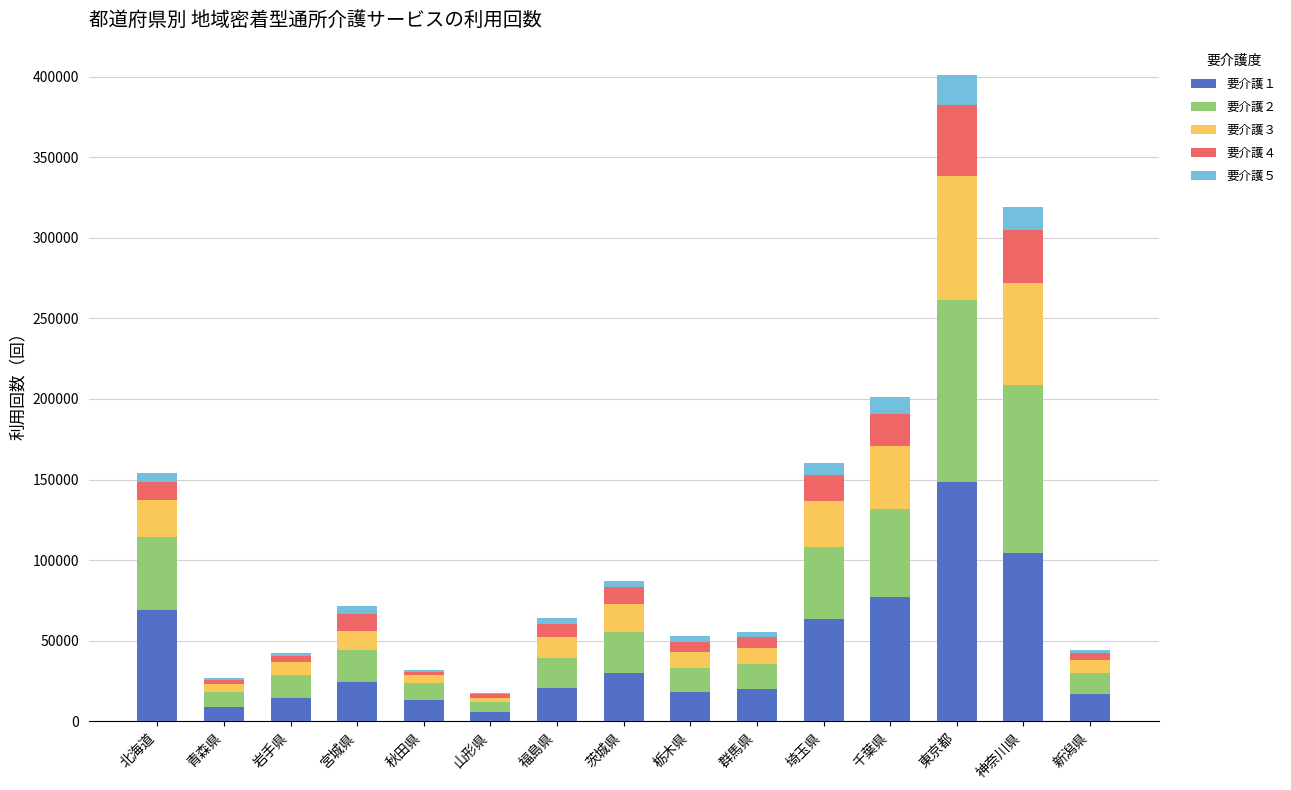

At which label does 要介護１ reach its peak?

東京都